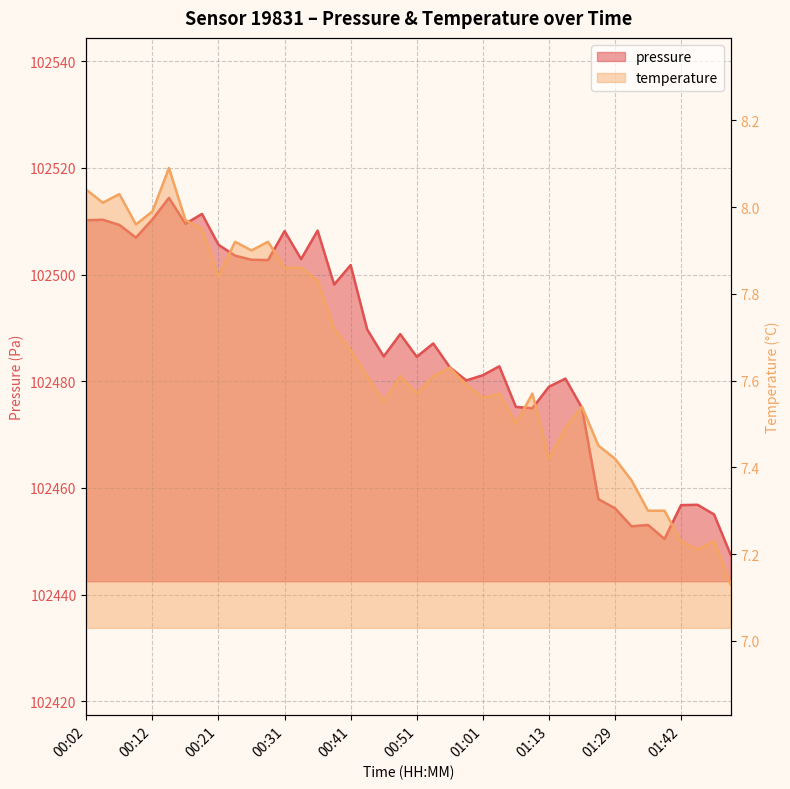

True or false: temperature and pressure cross at least once.

False